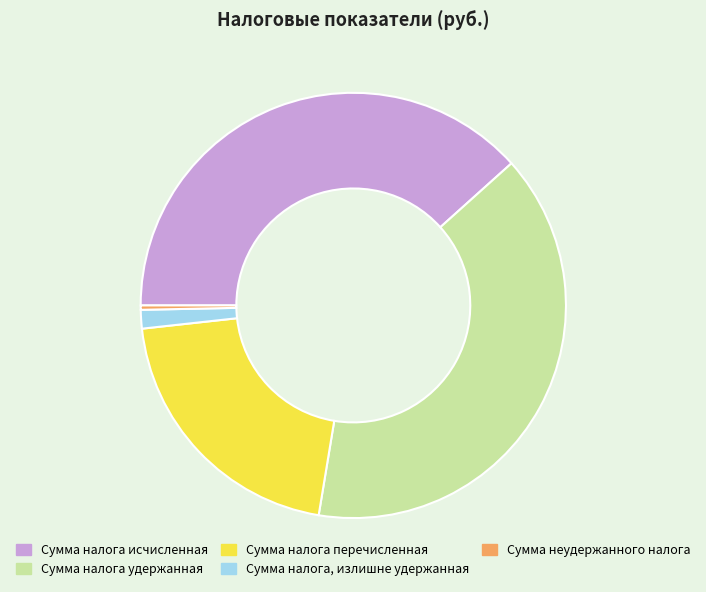

Count the number of slices in the pie.

5